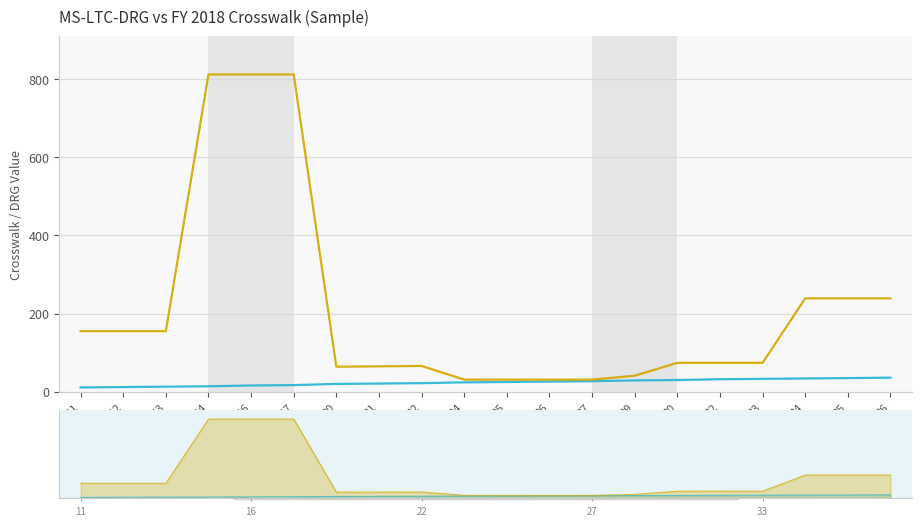

How many interior local peaks does the FY 2018 Crosswalk series have?

1